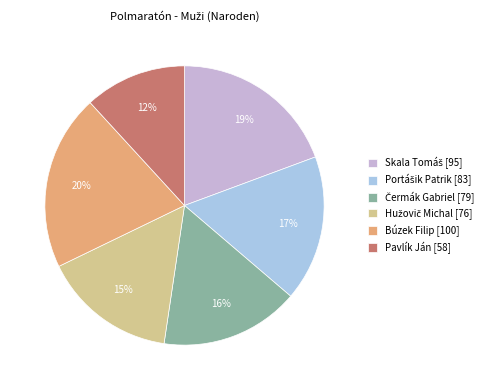

To the nearest percent, what is the combined percentage of Pavlík Ján [58] and Búzek Filip [100]?

32%